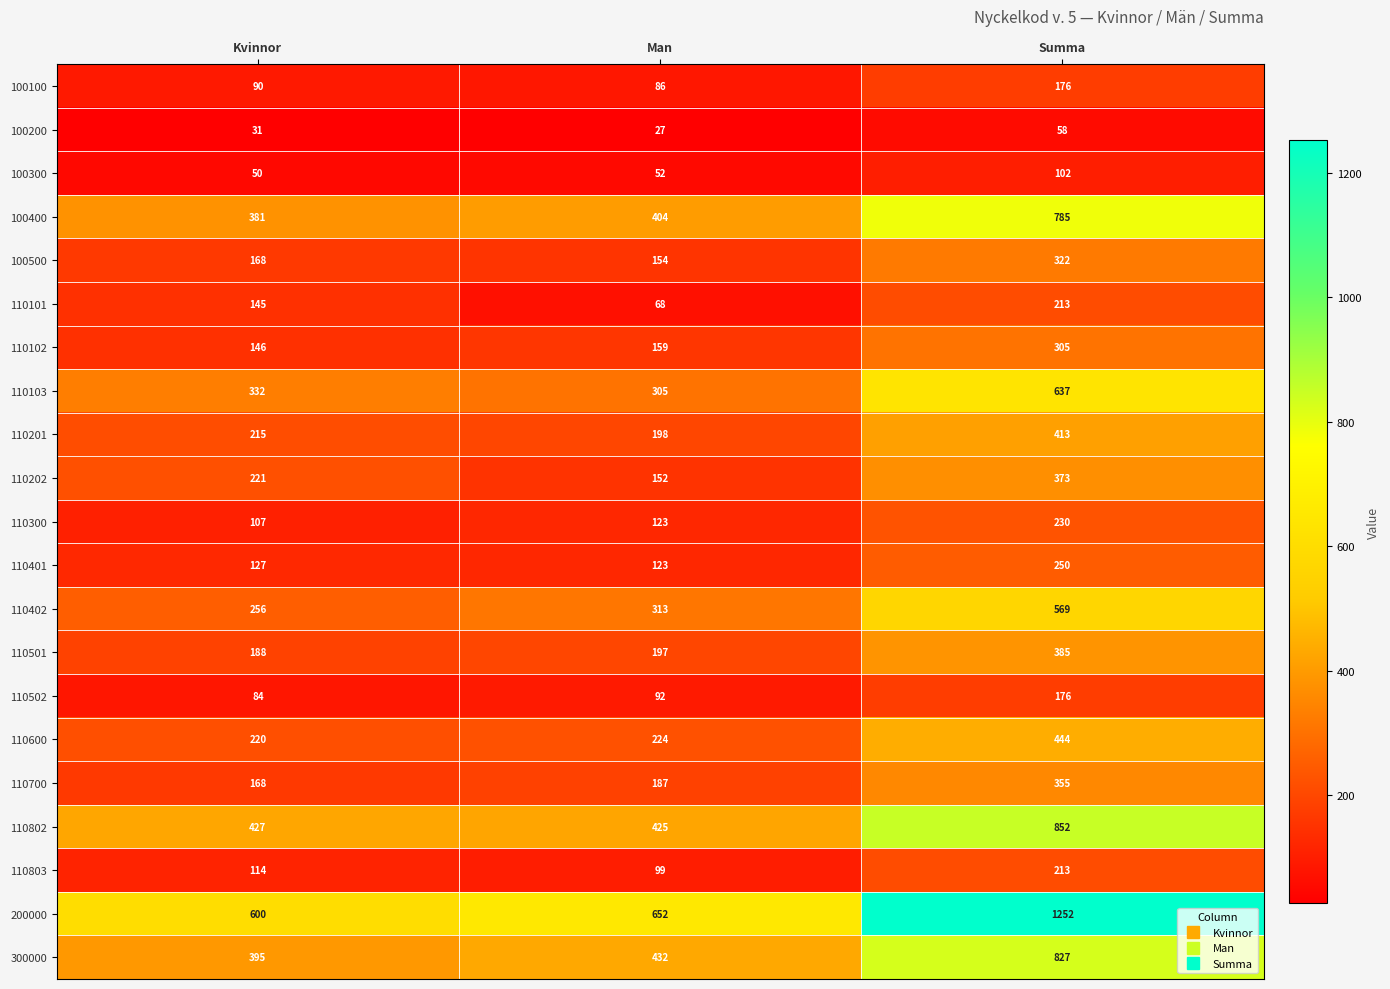

What value does the 110103 series have at Man?

305